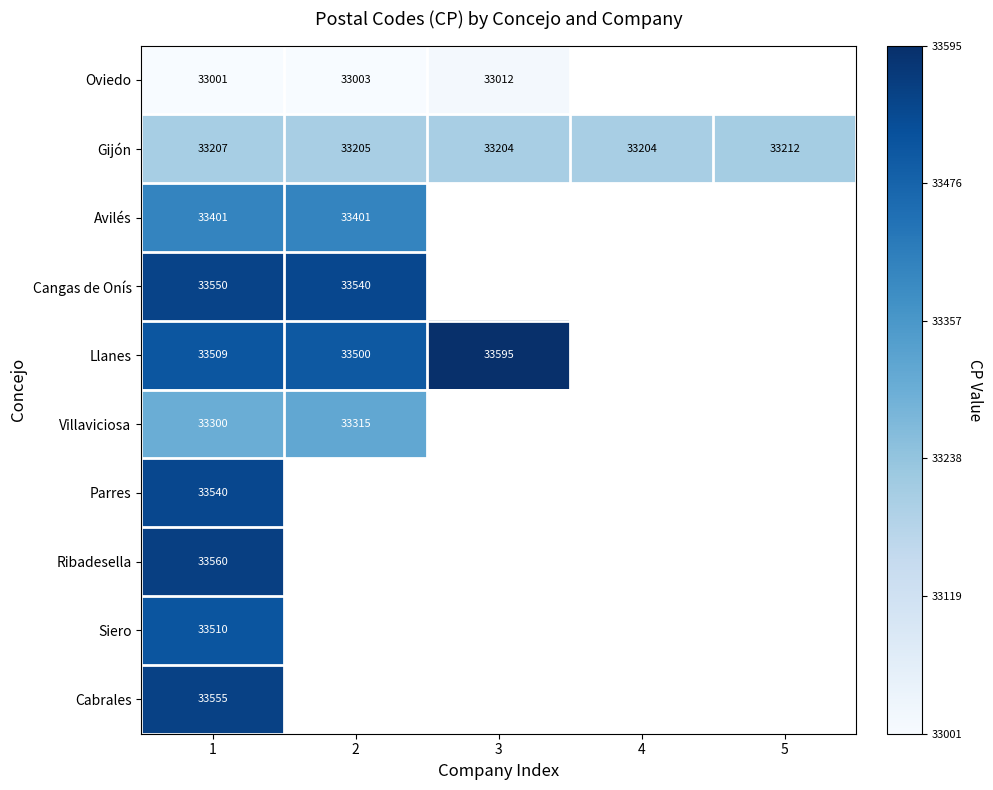

What is the approximate value of Gijón at 4?

33204